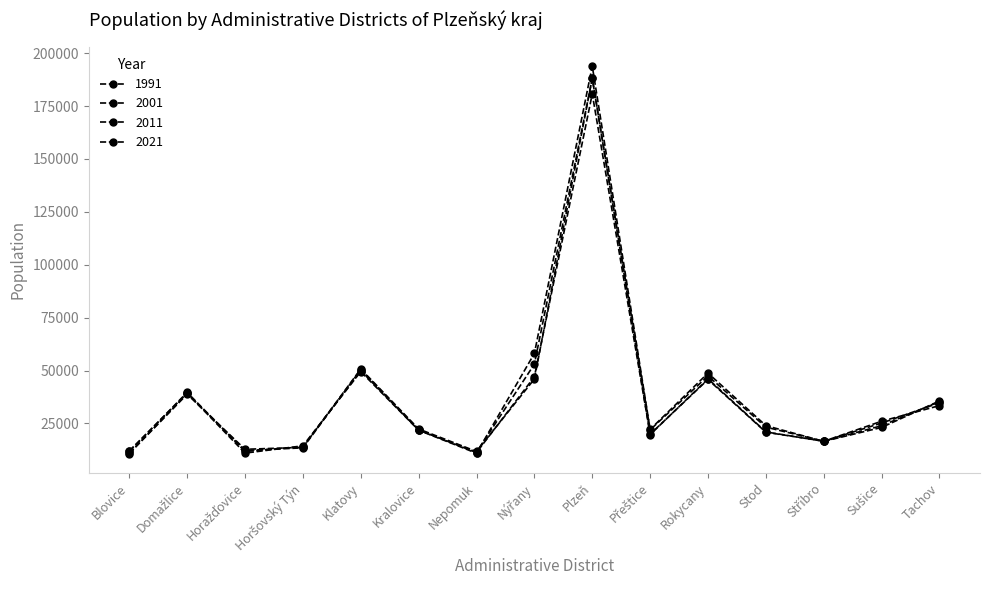

Count the number of data series in this chart.

4